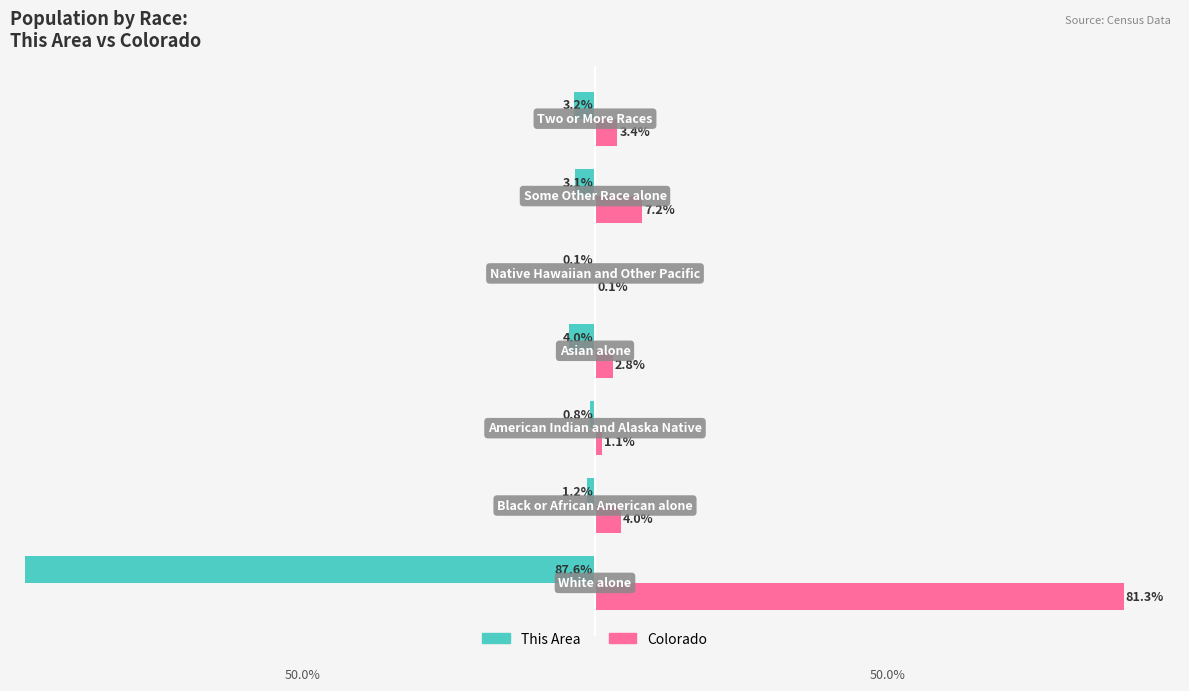

Which series has the largest total across all categories?

Colorado